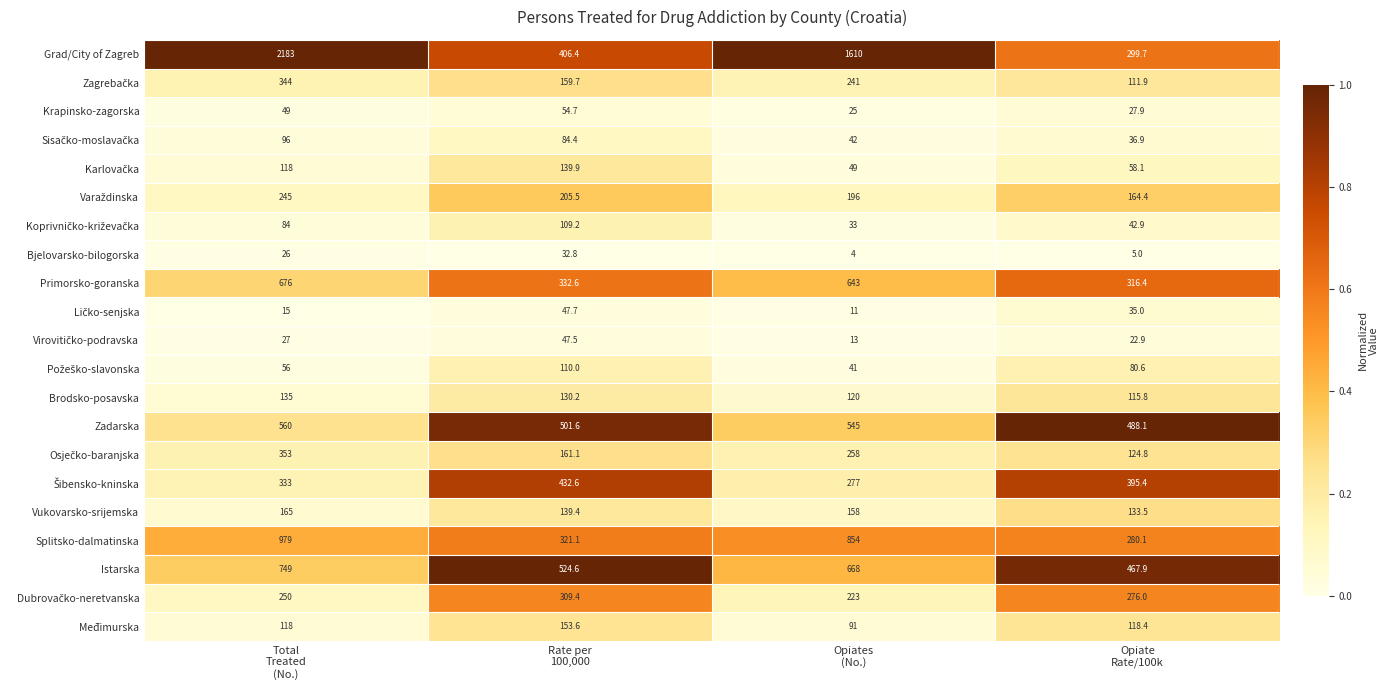

Count the number of categories in the chart.

4